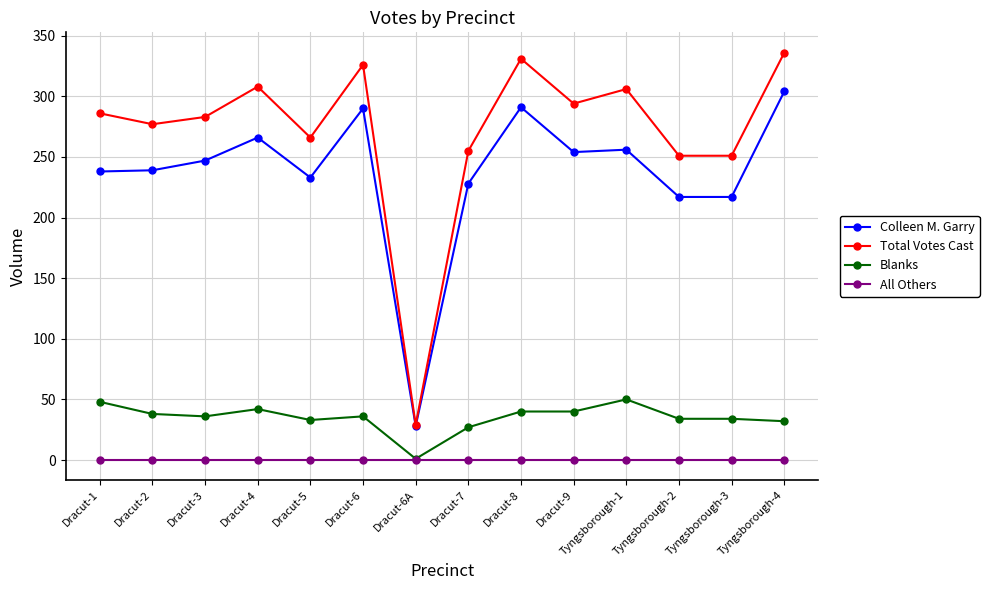

Where is the first local minimum for Total Votes Cast?

Dracut-2